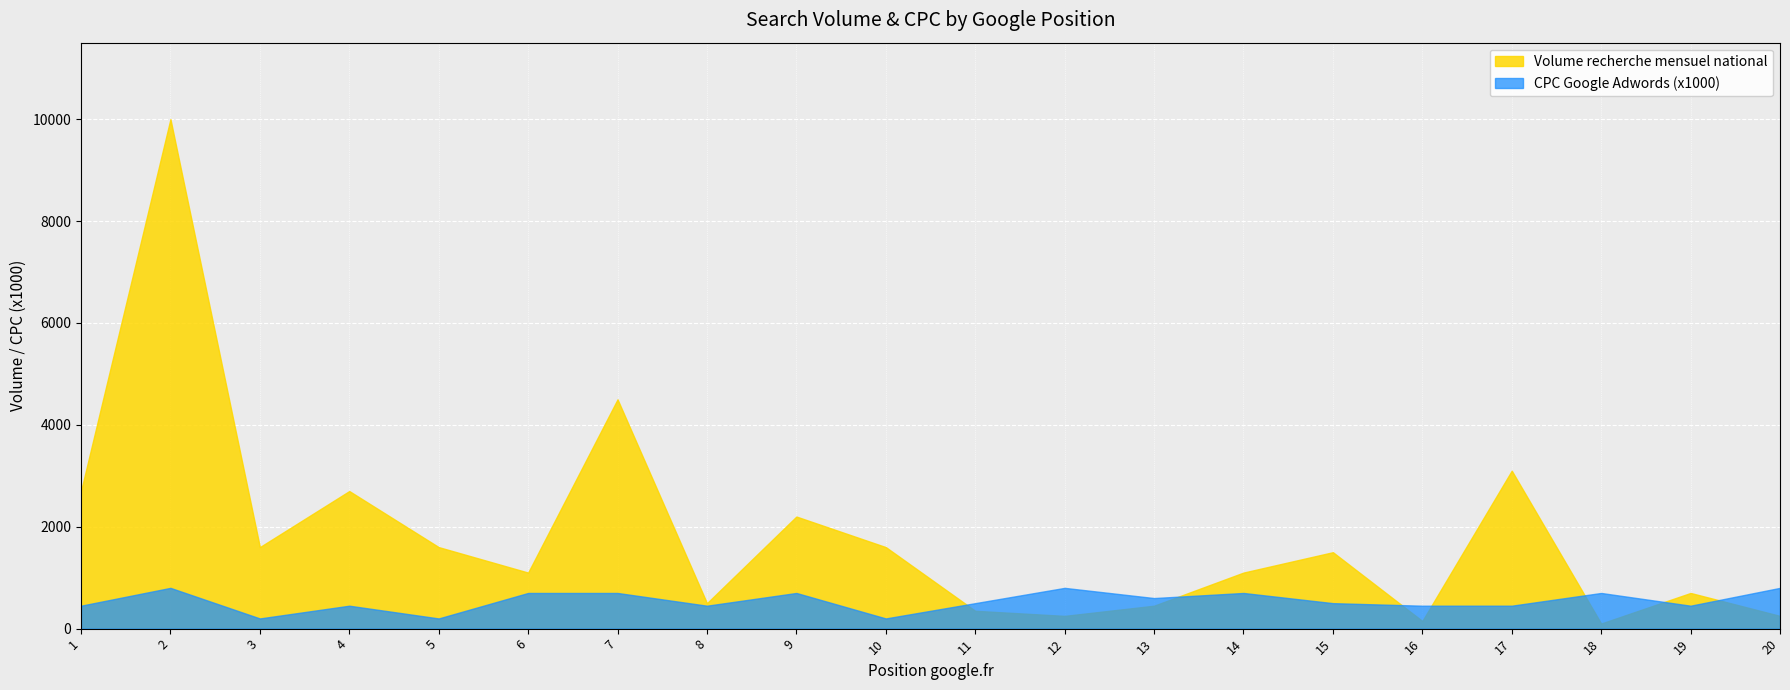

What is the average value of the Volume recherche mensuel national series?

1822.5